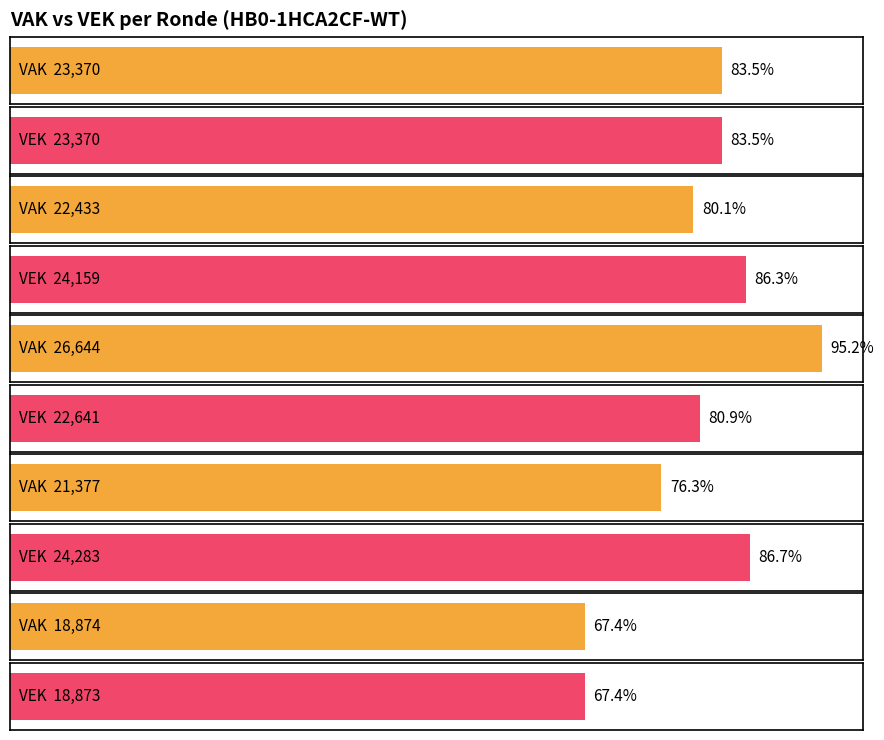

Rank the series by their maximum value, from highest to lowest.

VAK, VEK